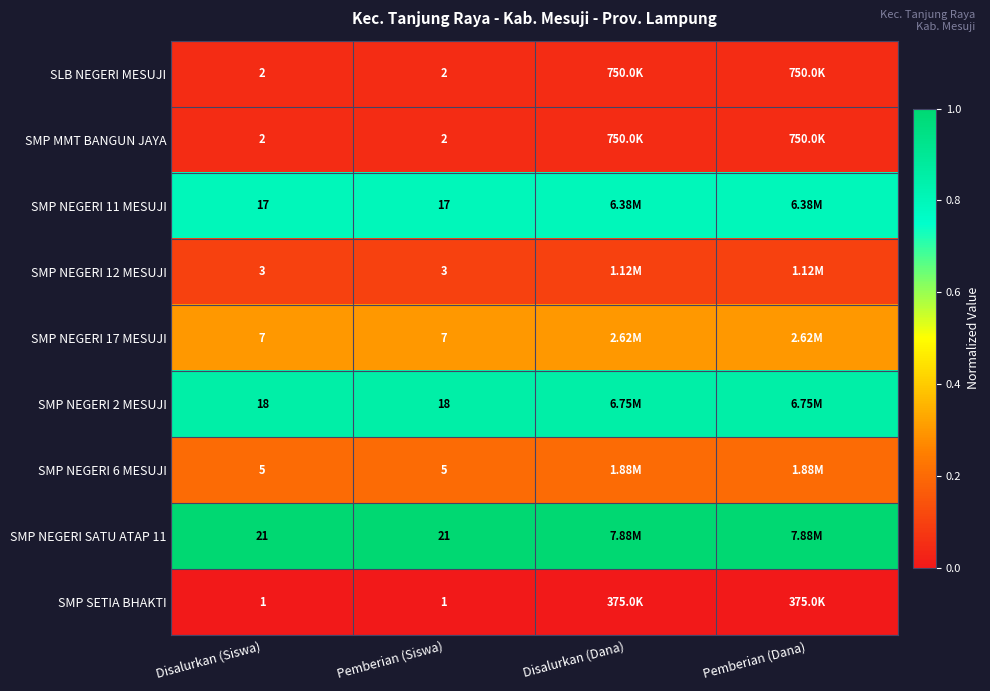

True or false: SMP NEGERI SATU ATAP 11 has a value of 1.0 at Pemberian (Dana).

True